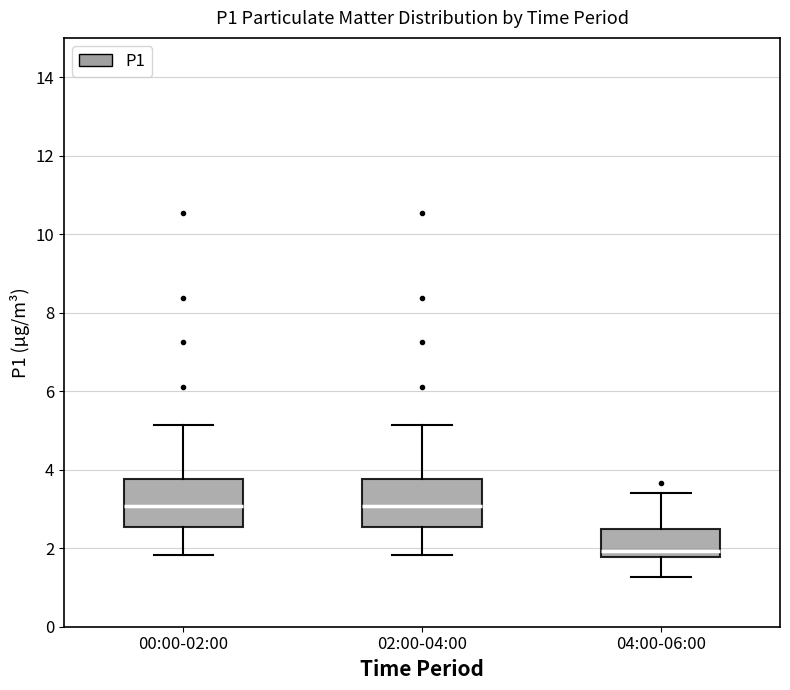

Reading left to right, read every box against the y-axis: the position of its median line, the range the box covers, and the ends of its whiskers. The values are not printed on the chart, so give them approximately, as read against the axis.

00:00-02:00: median 3.0, box 2.6 to 3.8, whiskers 1.8 to 5.2
02:00-04:00: median 3.0, box 2.6 to 3.8, whiskers 1.8 to 5.2
04:00-06:00: median 2.0, box 1.8 to 2.4, whiskers 1.2 to 3.4